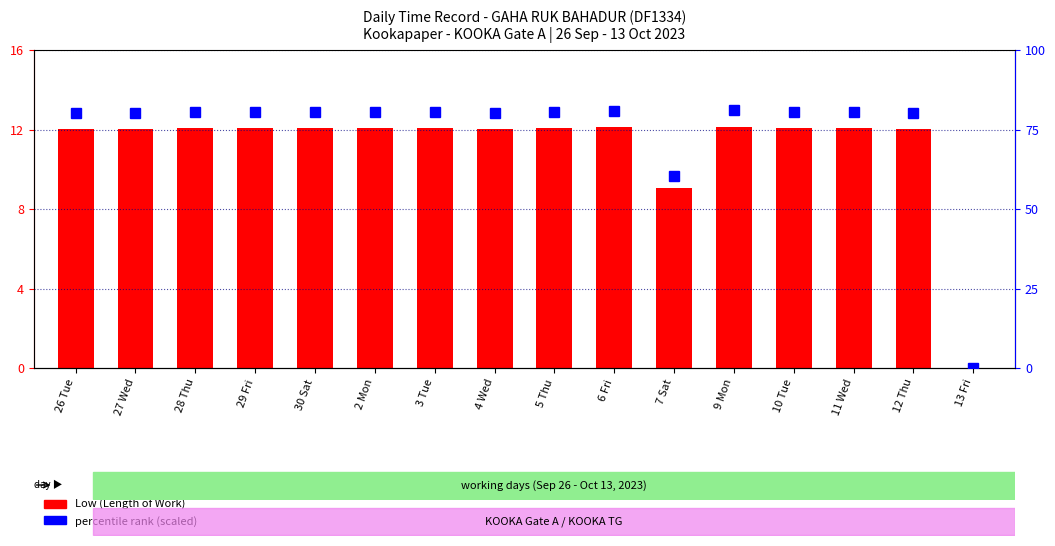

Is the value of Low (Length of Work) at 27 Wed greater than the value of percentile rank at 3 Tue?

No